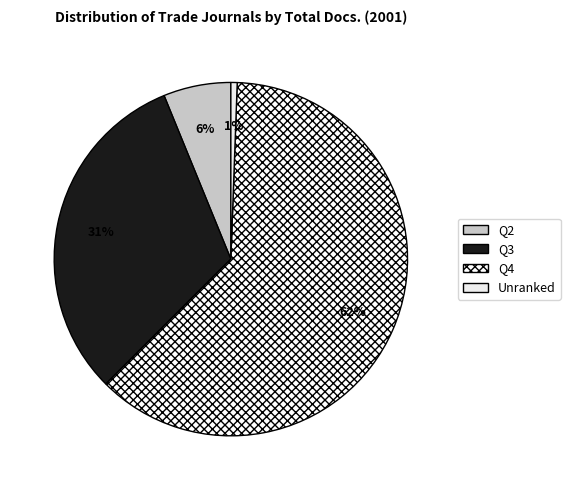

To the nearest percent, what is the difference between the largest and smallest slice percentages?

61%